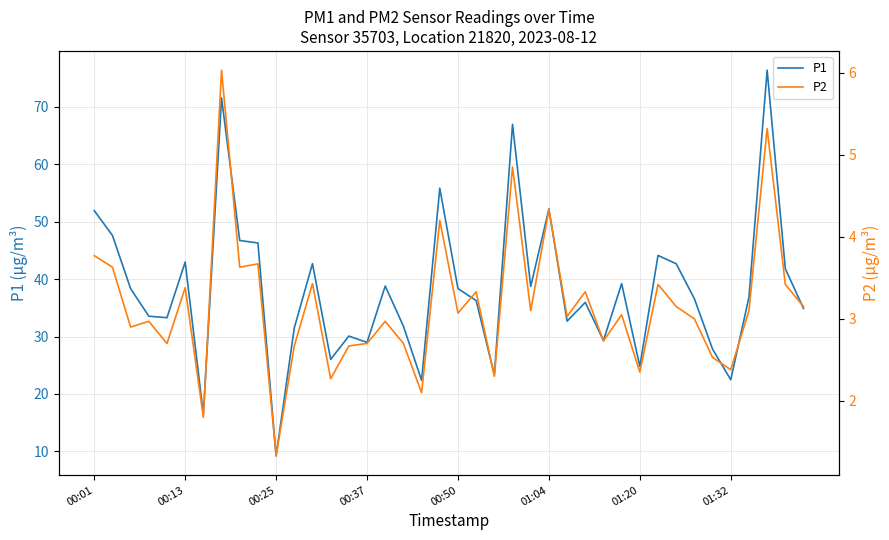

What is the lowest value of the P1 series?

9.2